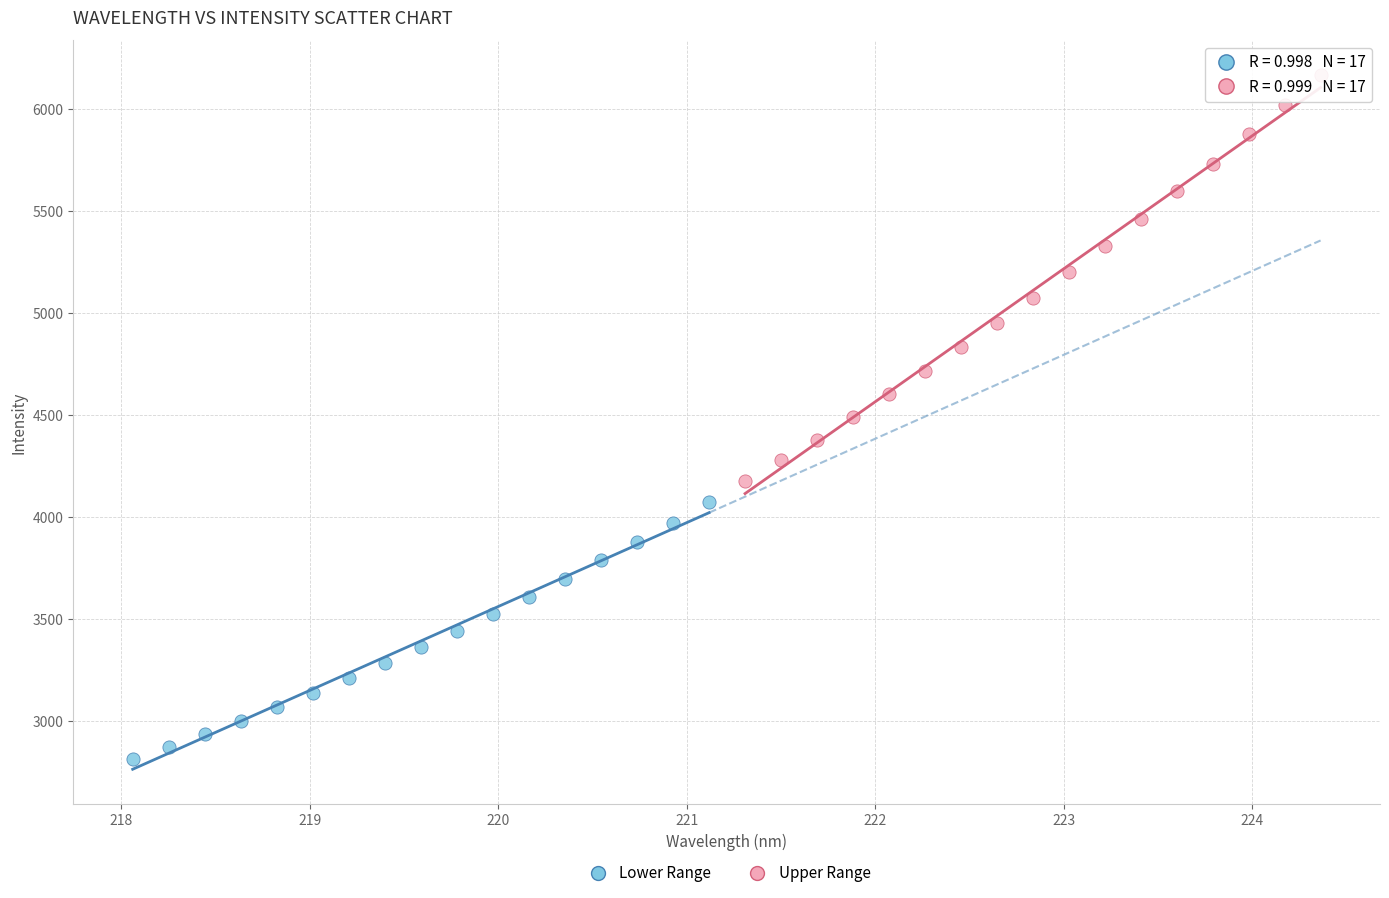

Which series has the widest spread of Y values?

Upper Range